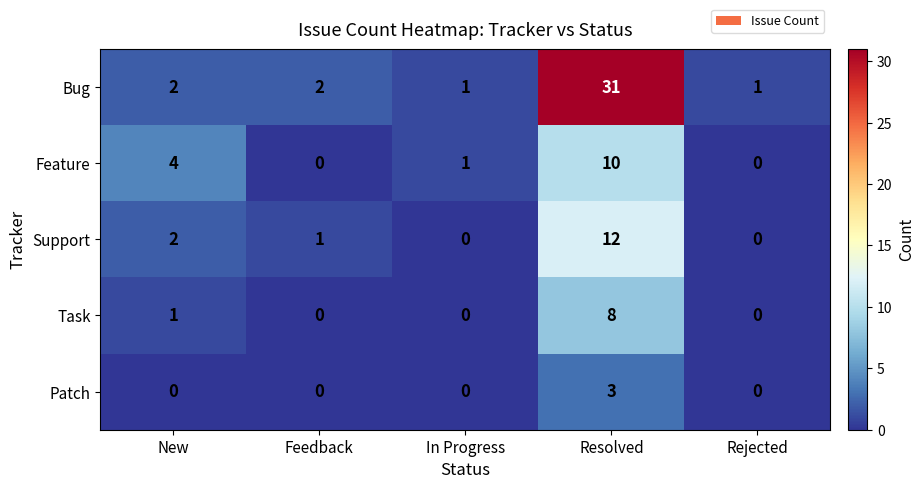

How many Patch values are between 0 and 1?

4